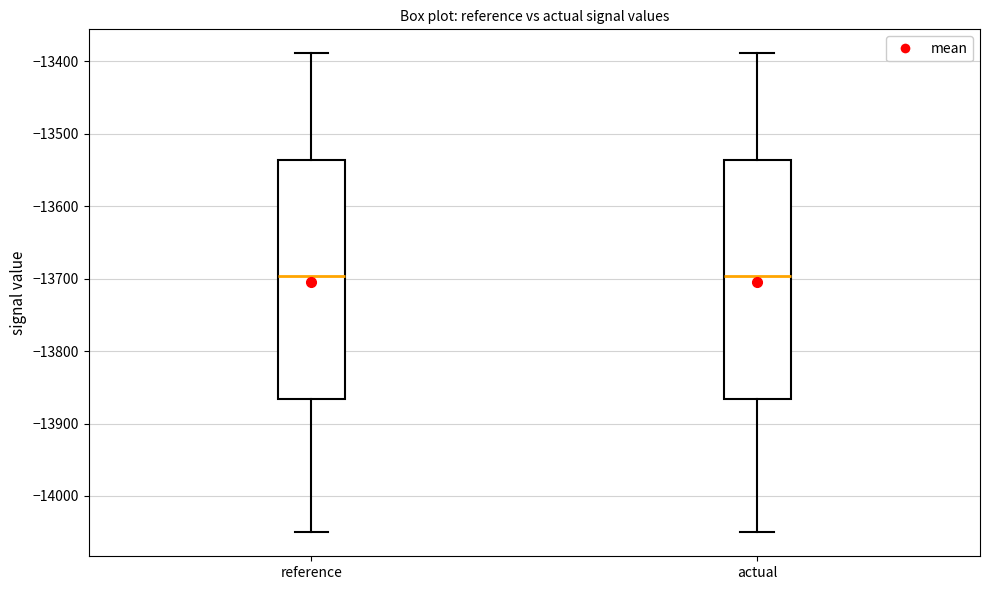

Reading left to right, transcribe this box plot: for each box, give where its median line is, the range the box spans, and where its two whiskers end, as read against the y-axis. The values are not printed on the chart, so give them approximately, as read against the axis.

reference: median -13700, box -13870 to -13540, whiskers -14050 to -13390
actual: median -13700, box -13870 to -13540, whiskers -14050 to -13390